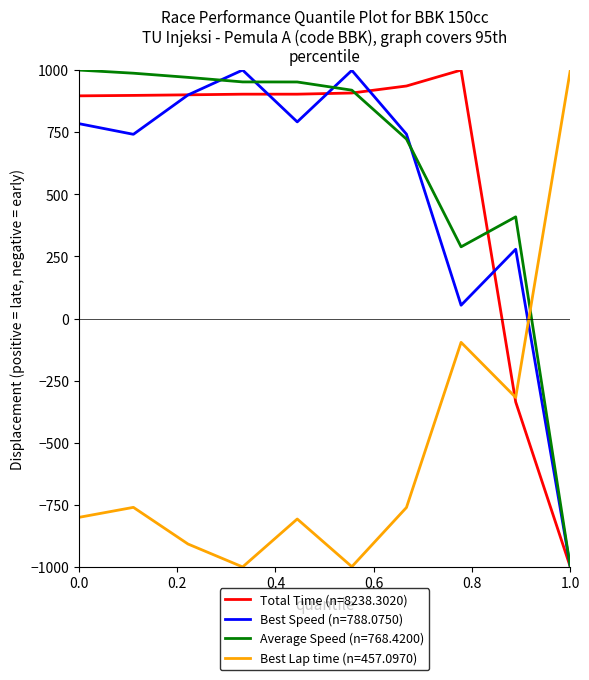

What is the greatest value displayed?

1000.0